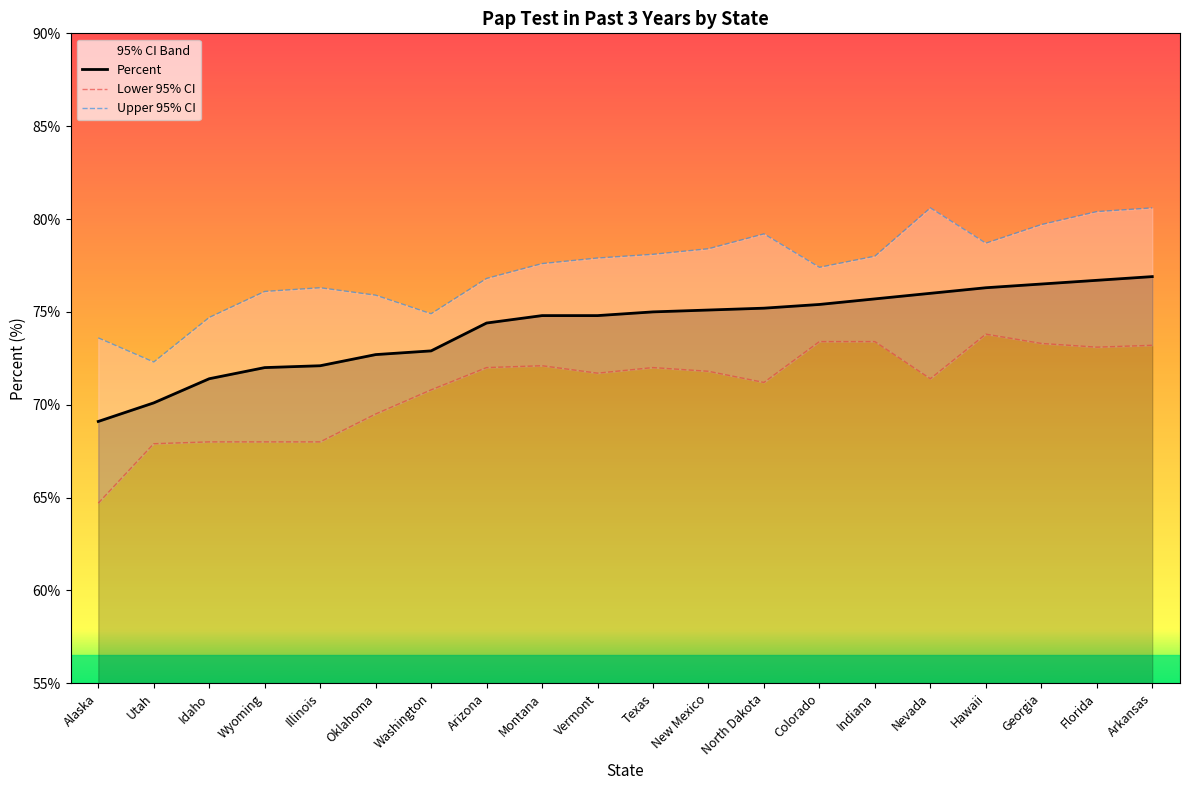

True or false: Percent has a value of 75.1 at New Mexico.

True